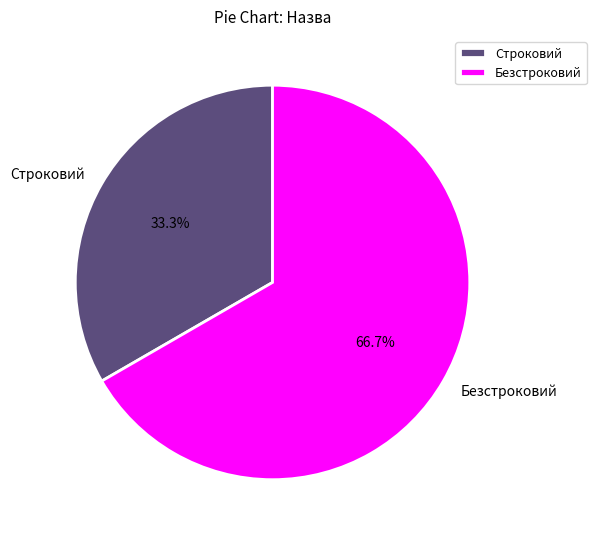

To the nearest percent, what is the difference between the Строковий and Безстроковий slice percentages?

33%